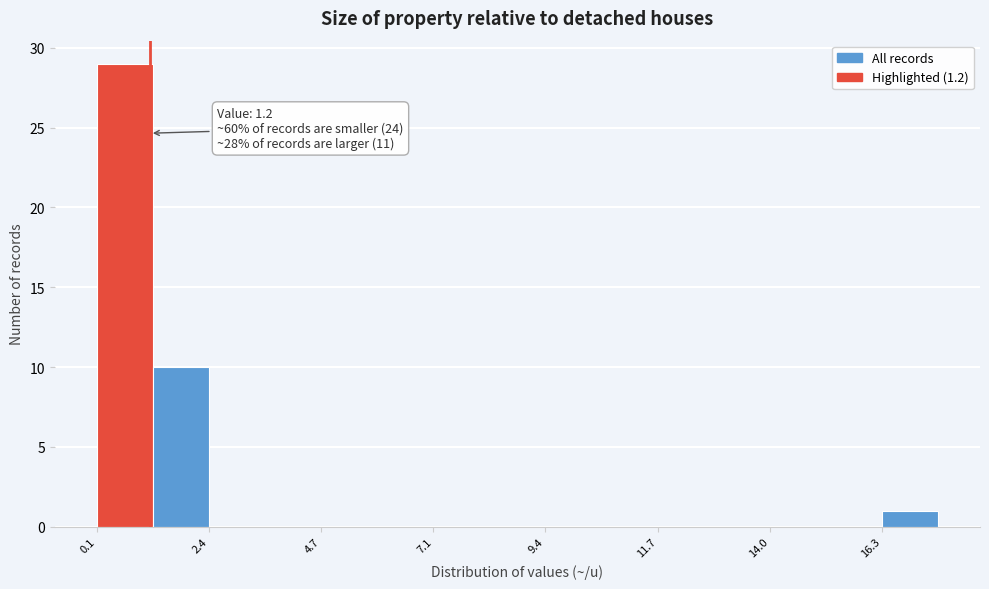

Around what value on the x-axis is the tallest bar? Give the approximate position of its centre, as read against the axis.

0.5